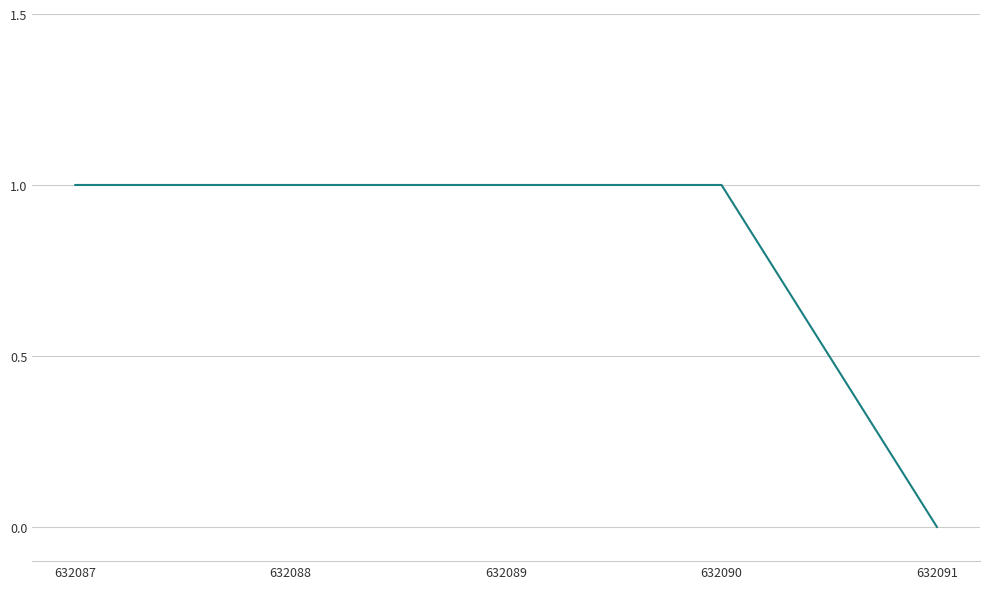

The chart shows a value of 1 at 632089. True or false?

True